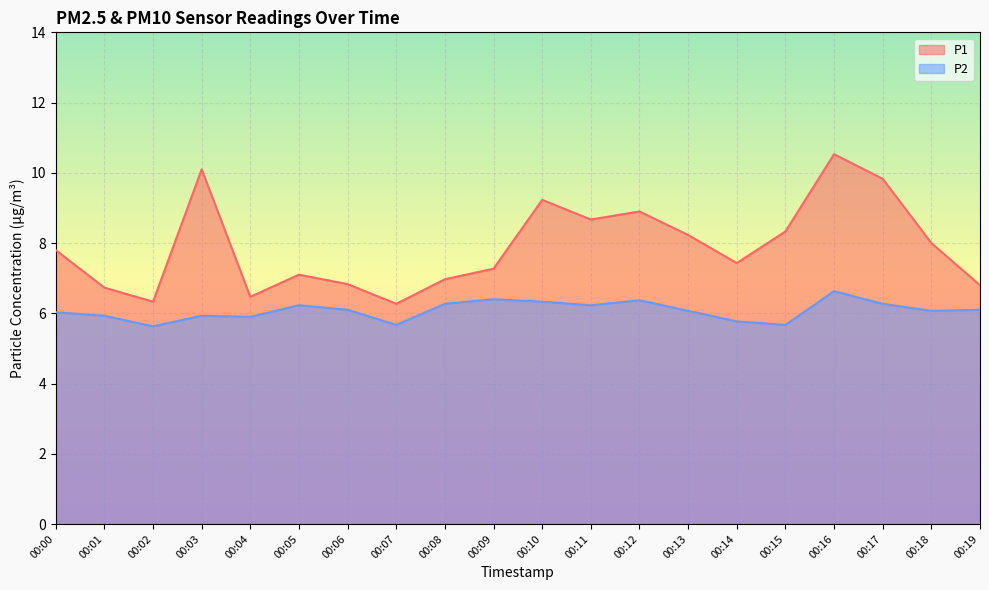

Rank the series by their maximum value, from highest to lowest.

P1, P2